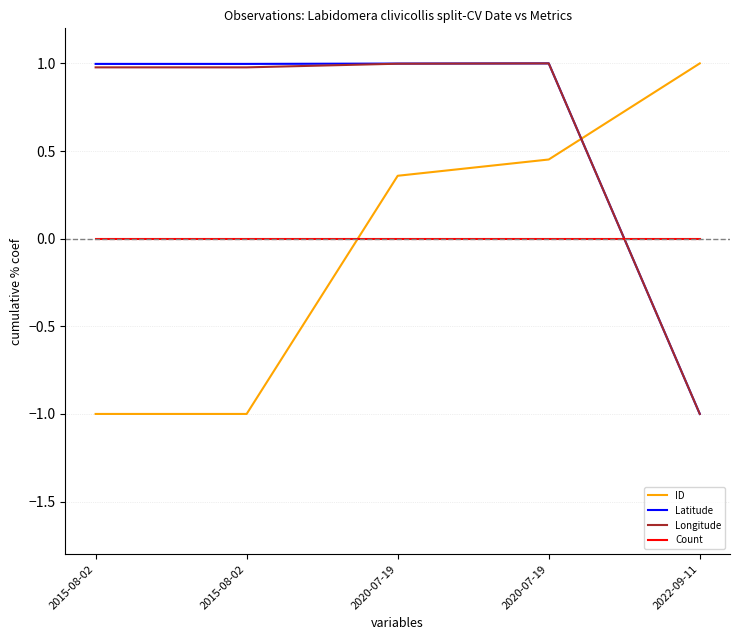

What is the total value across all series at 2015-08-02?

1.0